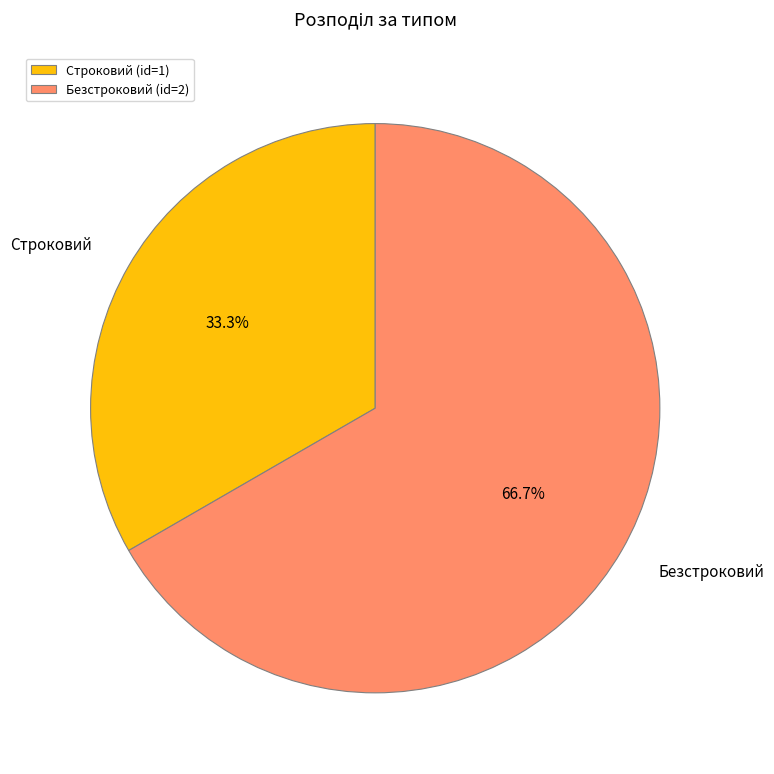

Is there any slice that represents more than half of the pie?

Yes